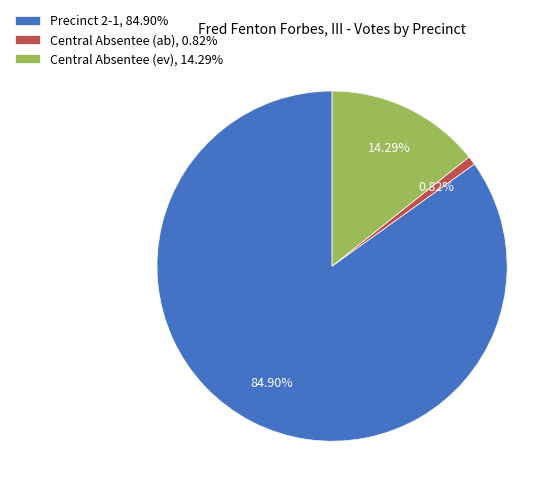

Is Precinct 2-1 the majority of the pie?

Yes